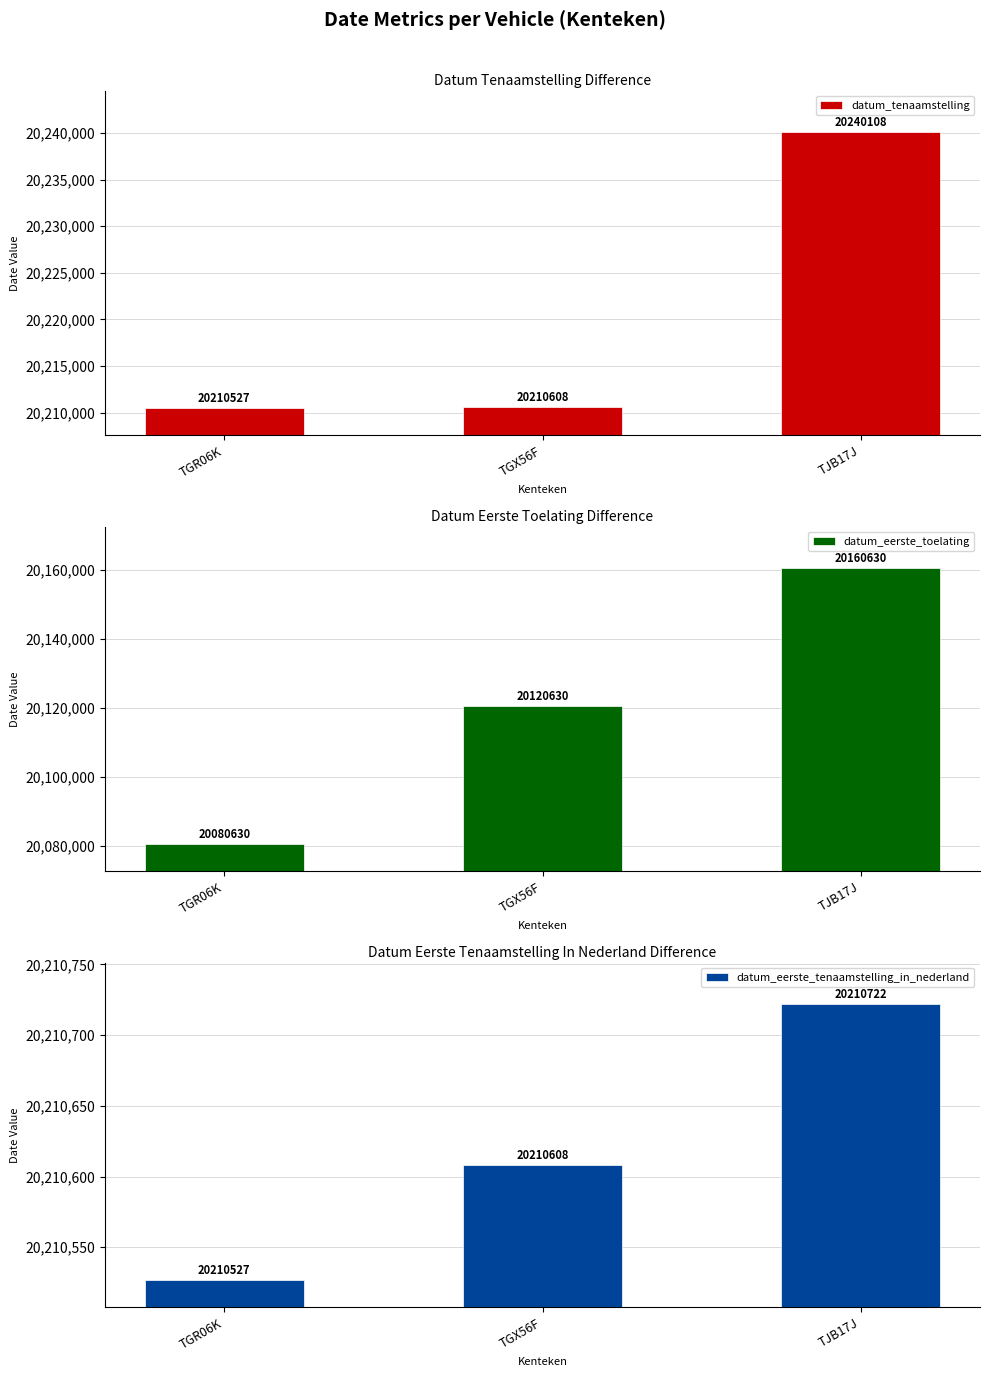

What is the spread (max minus min) of values at TGR06K?

129897